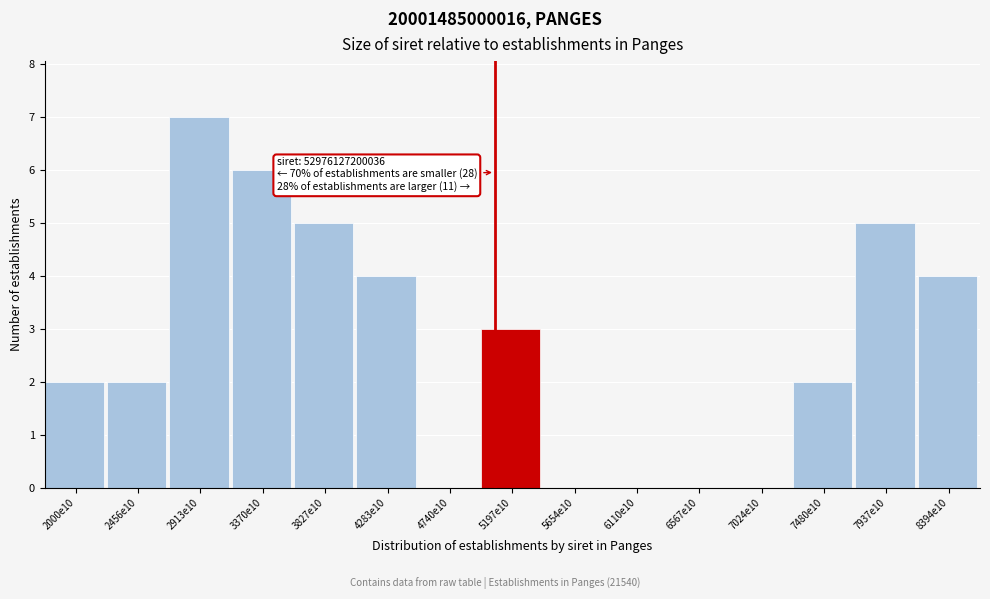

Reading left to right, extract all data points from this chart.

2000e10=2	2456e10=2	2913e10=7	3370e10=6	3827e10=5	4283e10=4	4740e10=0	5197e10=3	5654e10=0	6110e10=0	6567e10=0	7024e10=0	7480e10=2	7937e10=5	8394e10=4